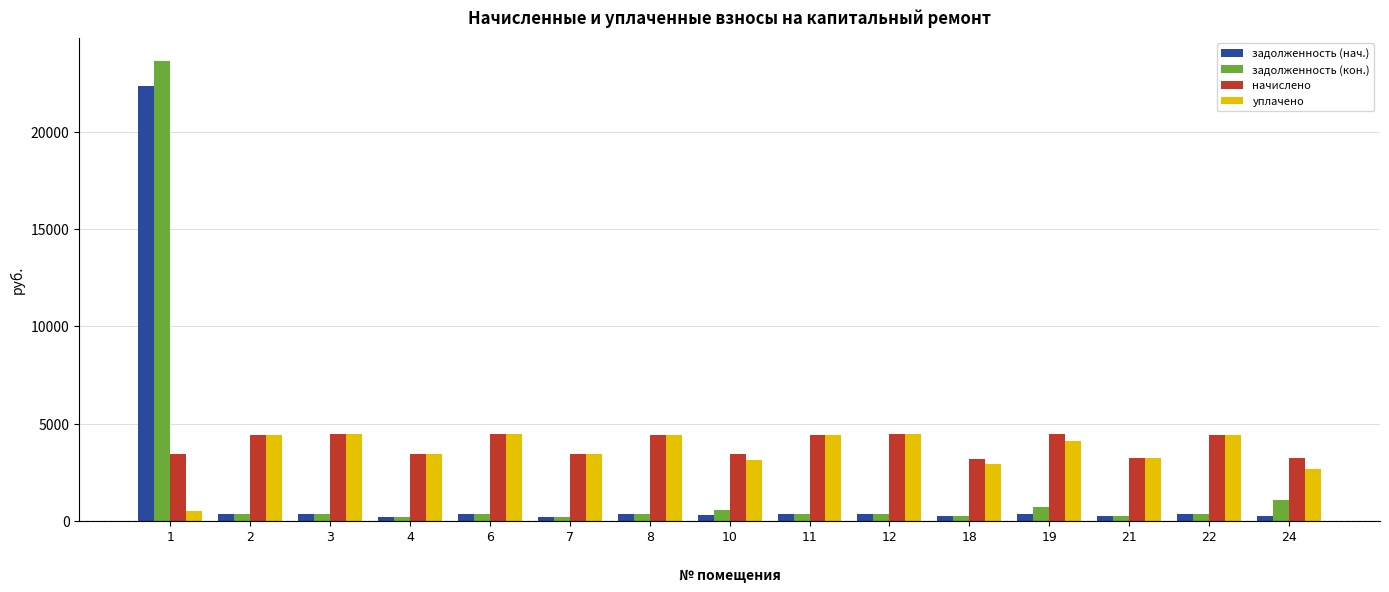

Count the number of categories in the chart.

15